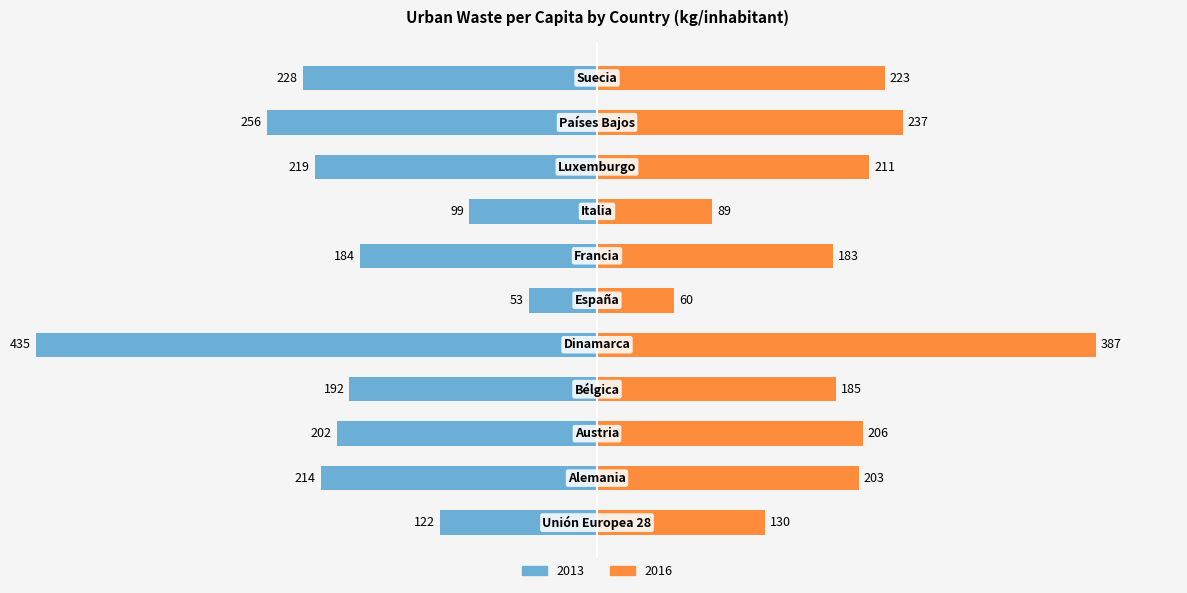

At how many categories does at least one series exceed -370?

11